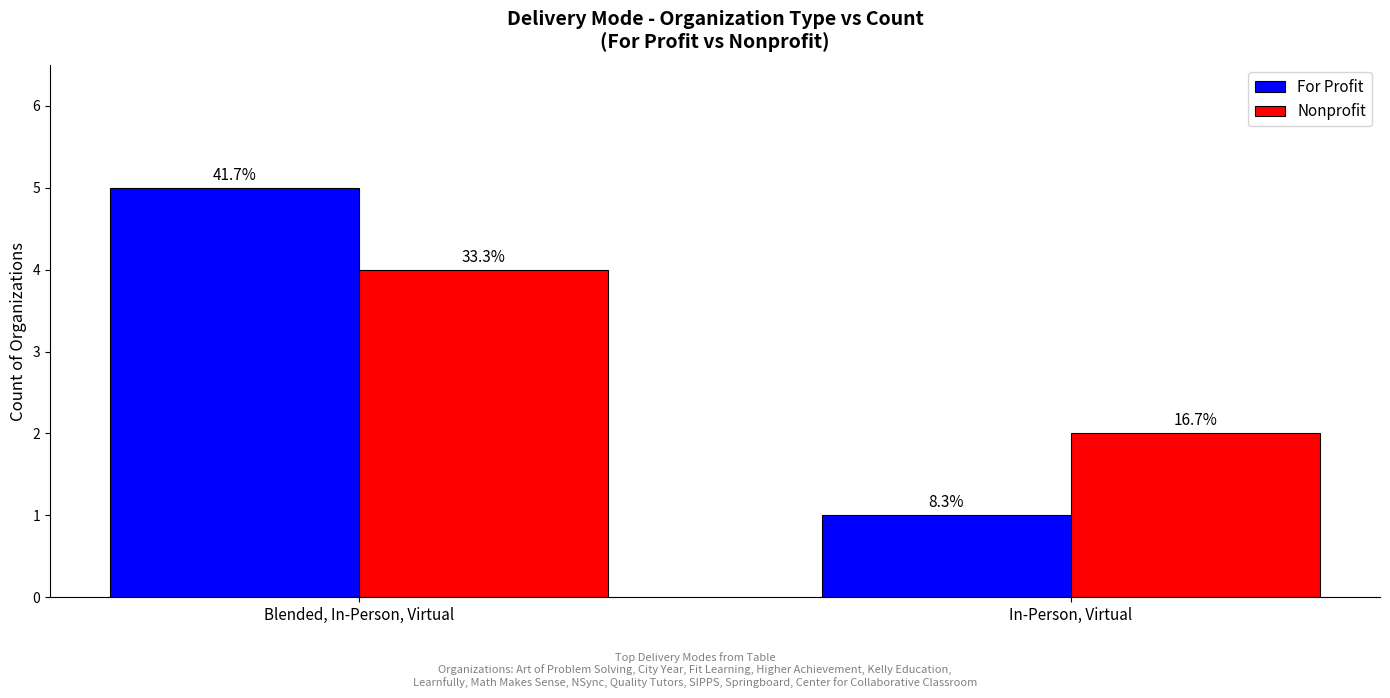

Count the Nonprofit values in the range 2 to 4.

2